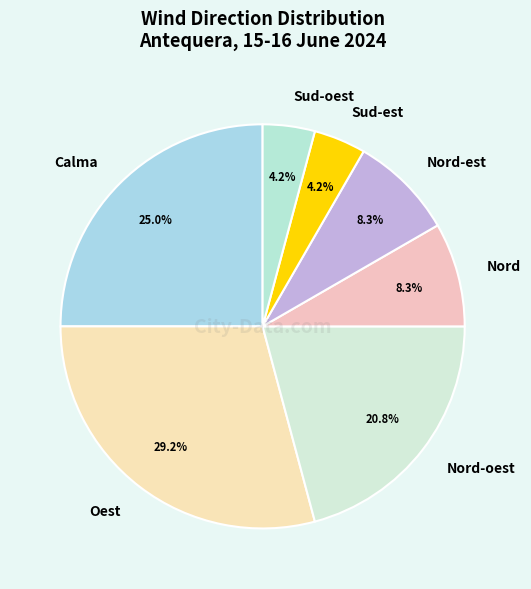

What portion of the pie excludes Sud-oest?

95.8%